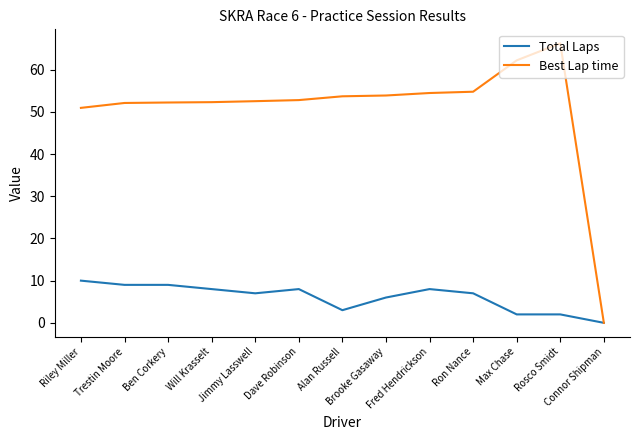

Which series has the largest total across all categories?

Best Lap time